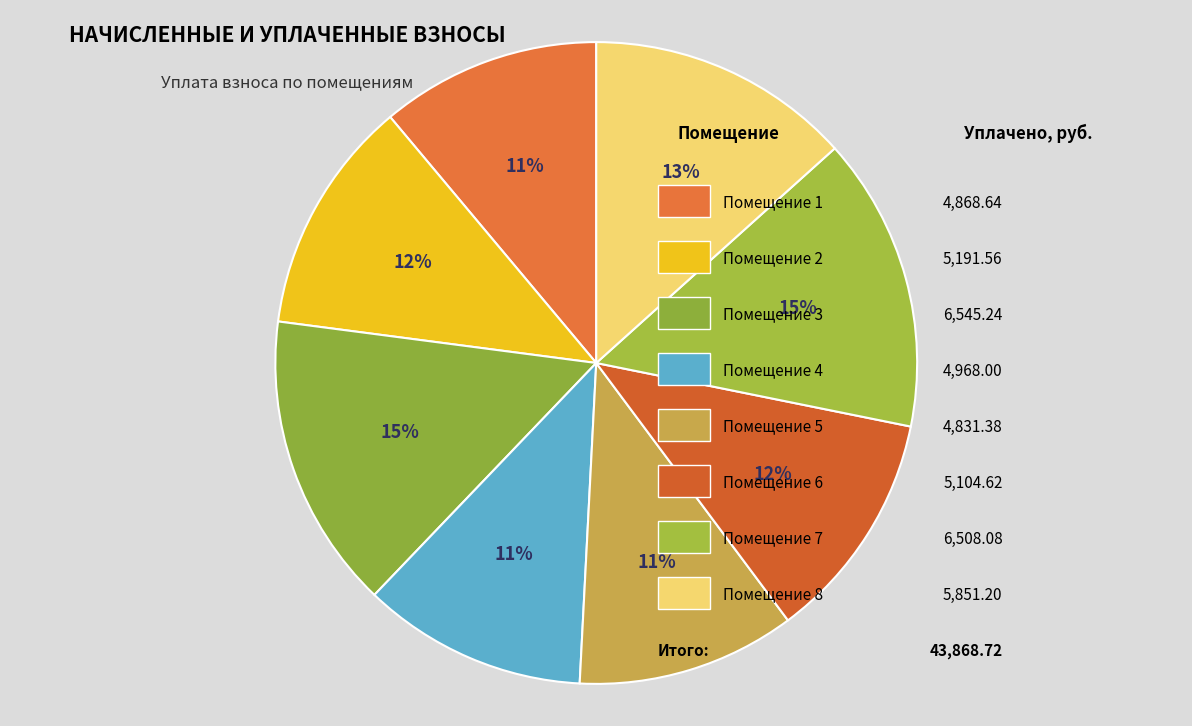

Count the number of slices in the pie.

8